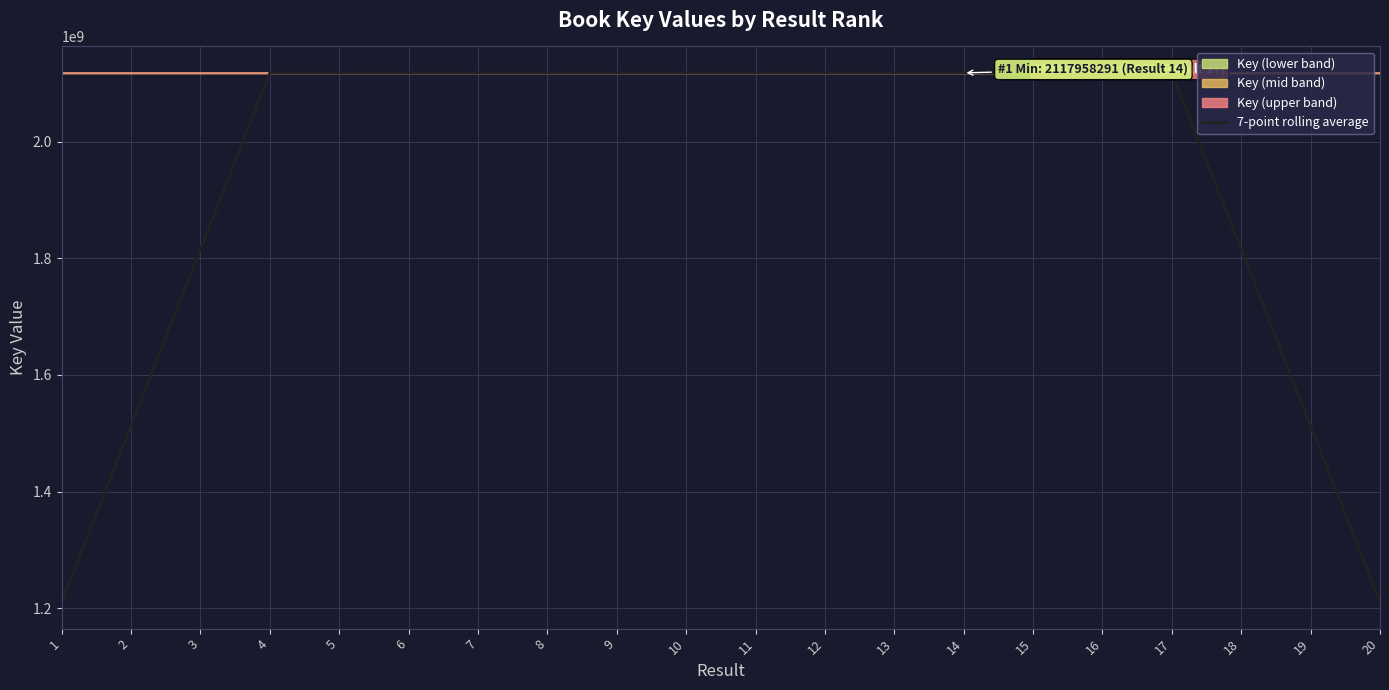

Reading right to left, list all the values displayed in this chart.

1210262757.0	1512828324.7	1815394005.3	2117959475.4	2117959509.0	2117959661.1	2117959735.3	2117959470.6	2117959708.1	2117959721.4	2117960013.7	2117960041.6	2117960148.3	2117960214.9	2117960446.3	2117960198.4	2117960242.1	1815394479.7	1512828750.0	1210262919.4